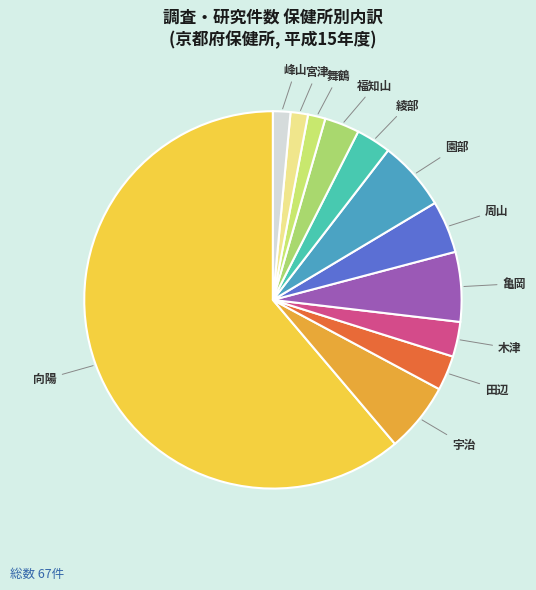

True or false: 周山 accounts for 4% of the total.

True